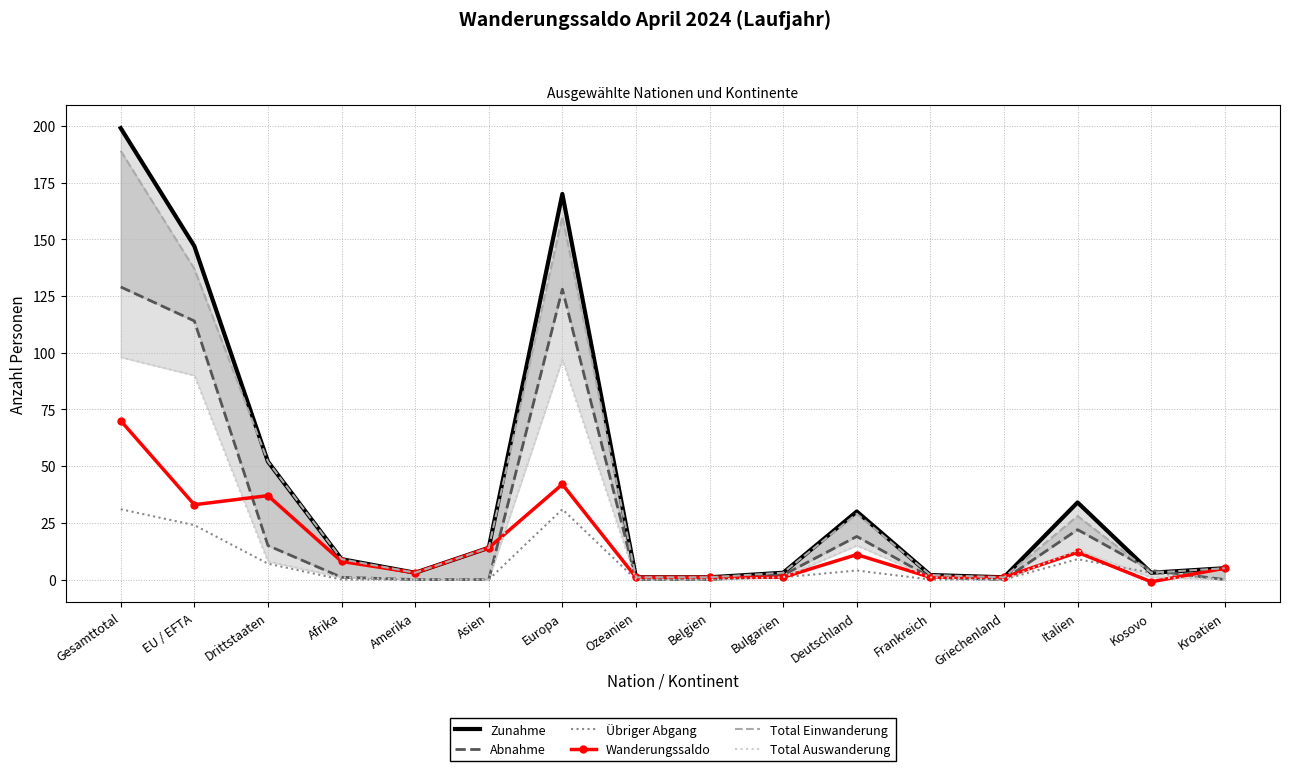

At Deutschland, list the series in order from largest to smallest.

Zunahme, Total Einwanderung, Abnahme, Total Auswanderung, Wanderungssaldo, Ubriger Abgang